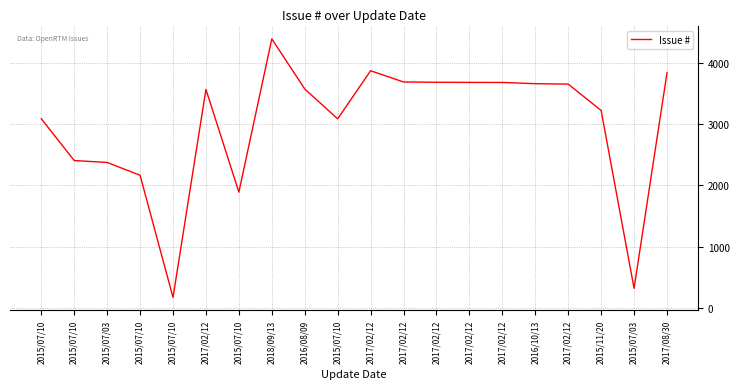

Does the chart have visible grid lines?

Yes